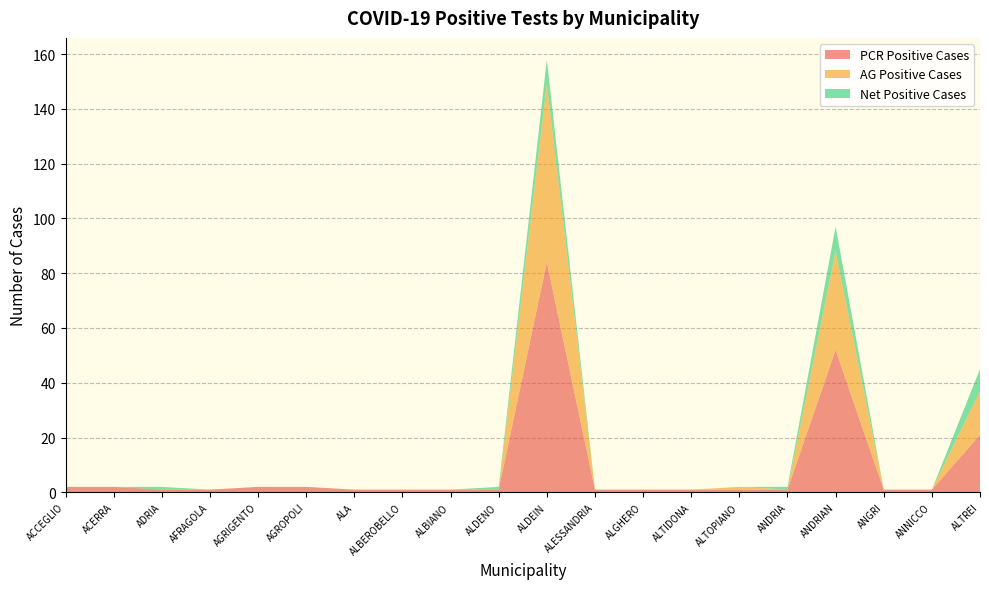

Reading right to left, what are all the values shown in this chart?

PCR Positive Cases: 21	1	1	52	1	1	1	1	1	84	1	1	1	1	2	2	1	1	2	2
AG Positive Cases: 16	0	0	36	0	1	0	0	0	65	0	0	0	0	0	0	0	0	0	0
Net Positive Cases: 8	0	0	9	1	0	0	0	0	9	1	0	0	0	0	0	0	1	0	0